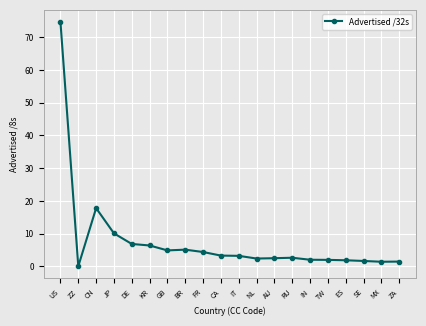

What is the change in value from GB to RU?

-2.2